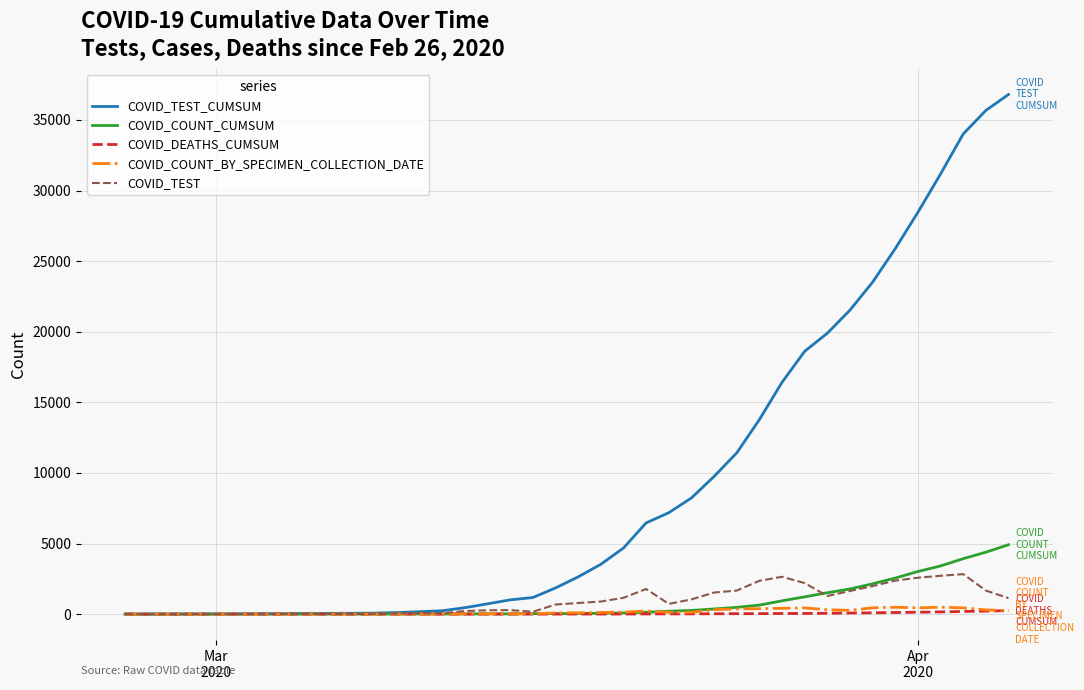

Which series has the widest spread of values?

COVID_TEST_CUMSUM